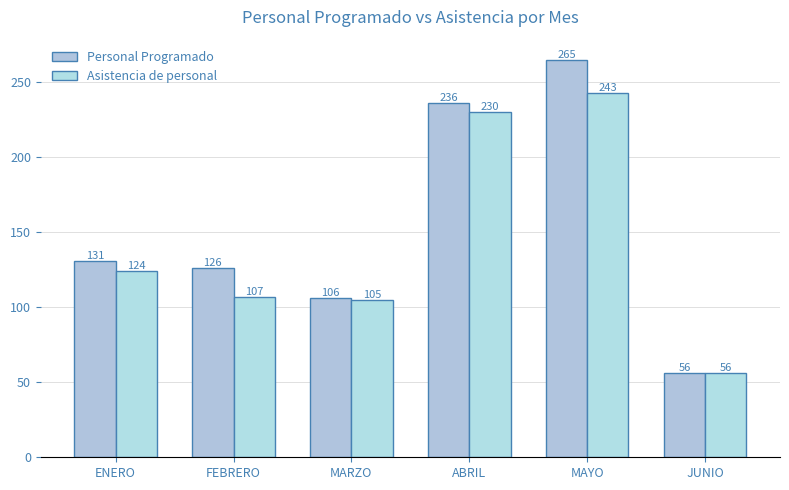

What is the value of the Asistencia de personal bar at the 4th from the left?

230